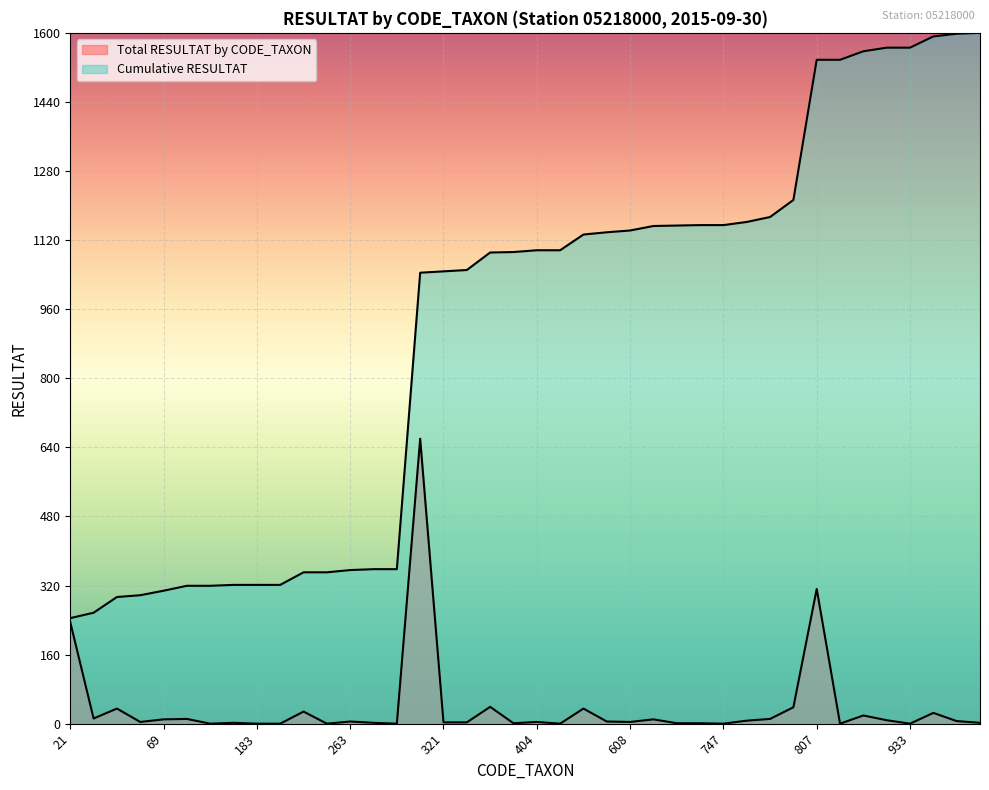

What is the value of the Total RESULTAT by CODE_TAXON point at the 24th from the left?

5.0